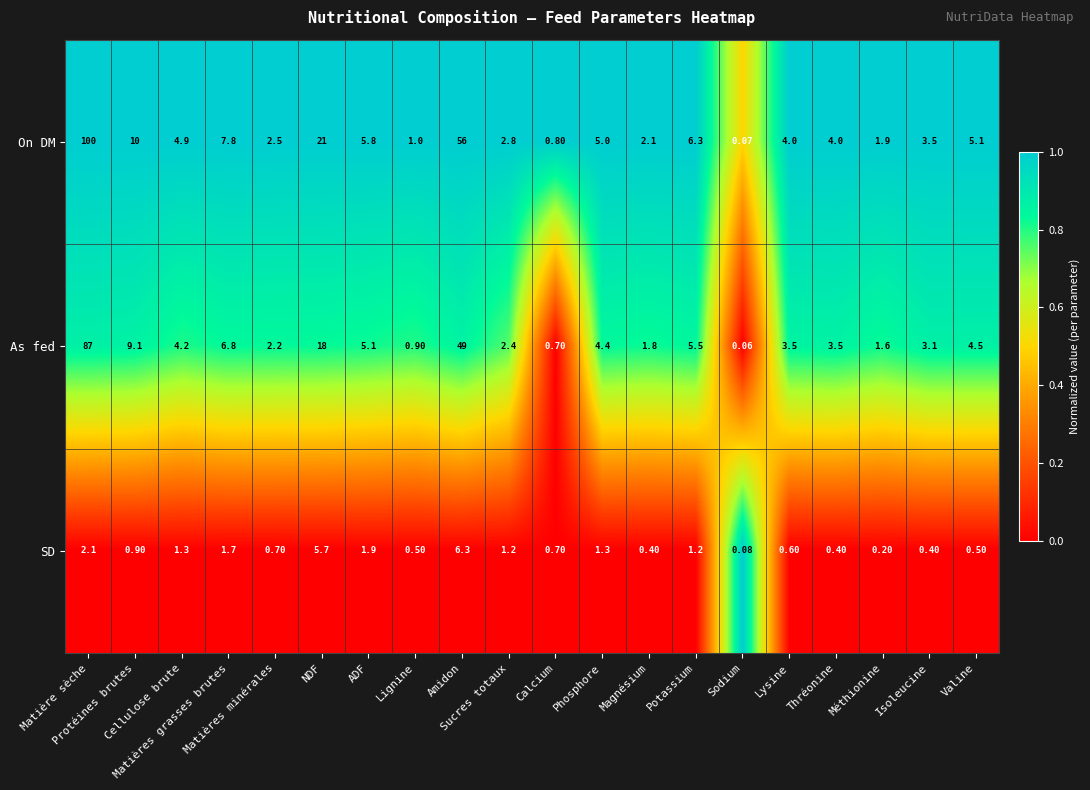

List the series in order of their peak value, lowest first.

SD, As fed, On DM